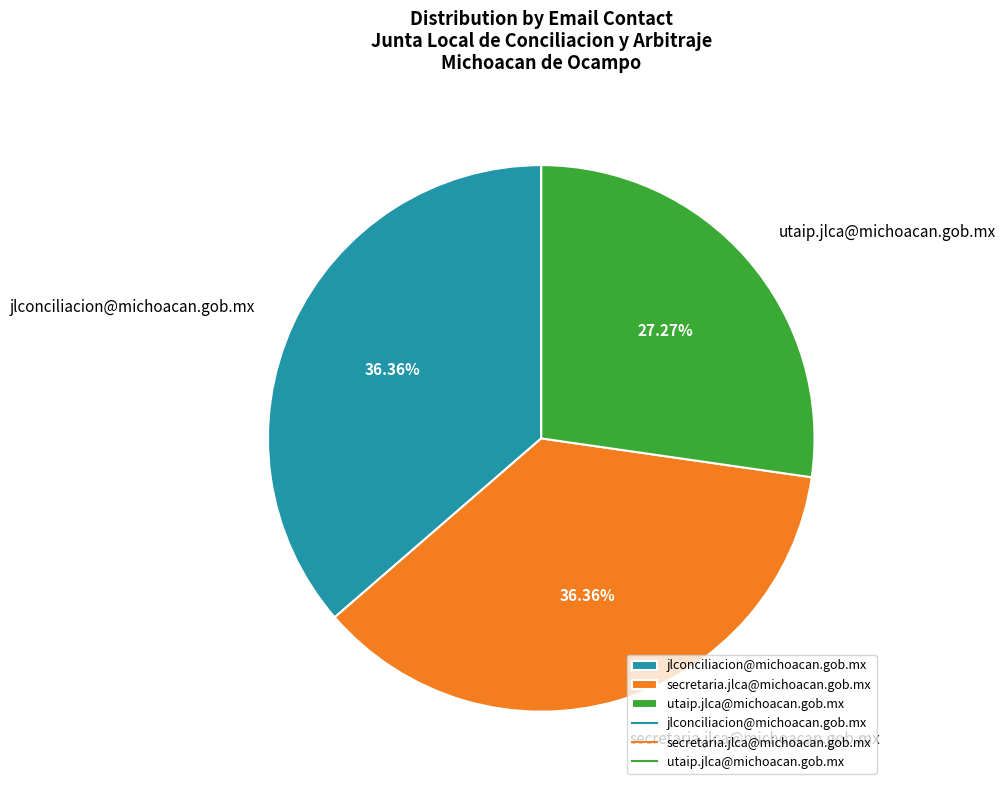

Is the sum of utaip.jlca@michoacan.gob.mx and jlconciliacion@michoacan.gob.mx greater than half?

Yes